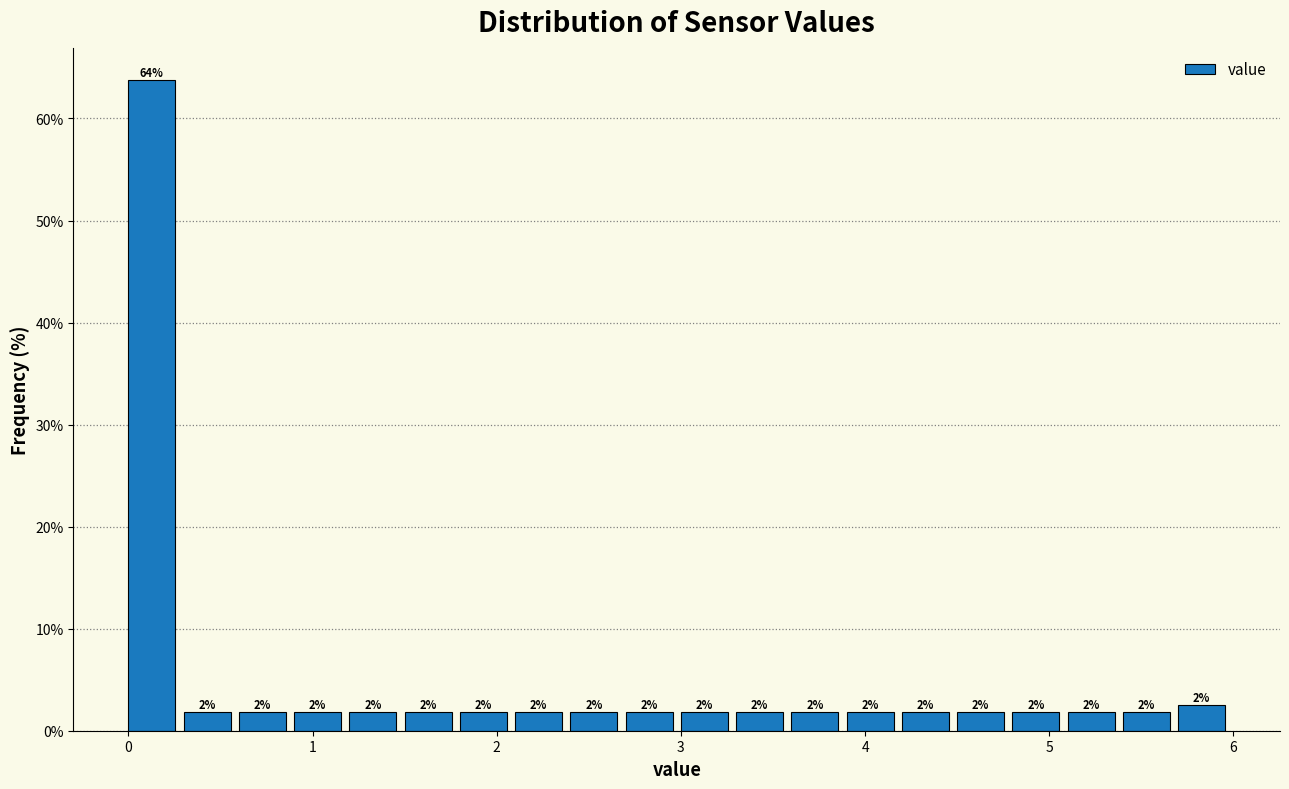

Read against the x-axis, roughly where is the centre of the tallest bar?

0.1